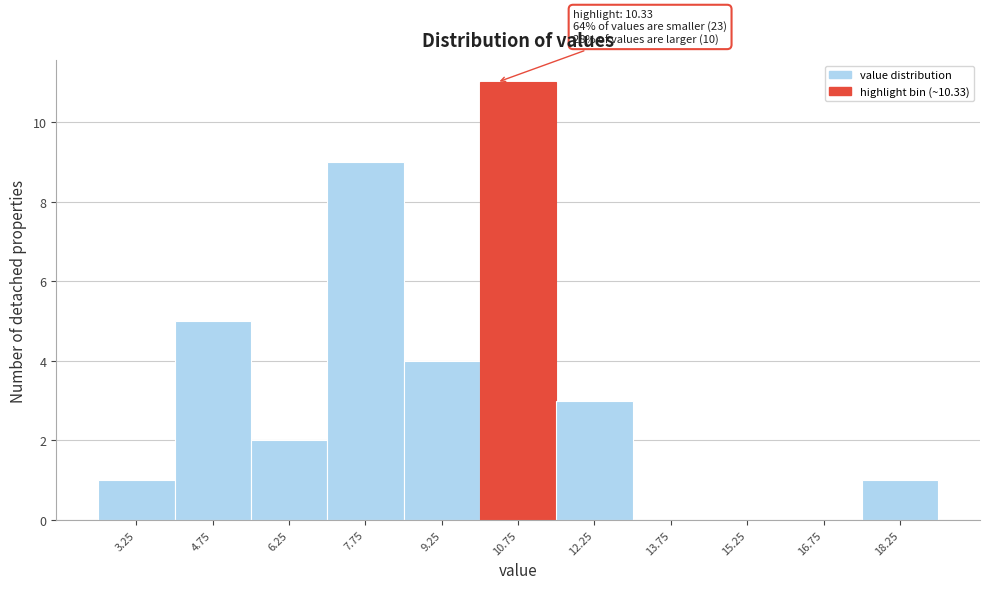

Over which range of the x-axis is the bar tallest?

10.0 to 11.5